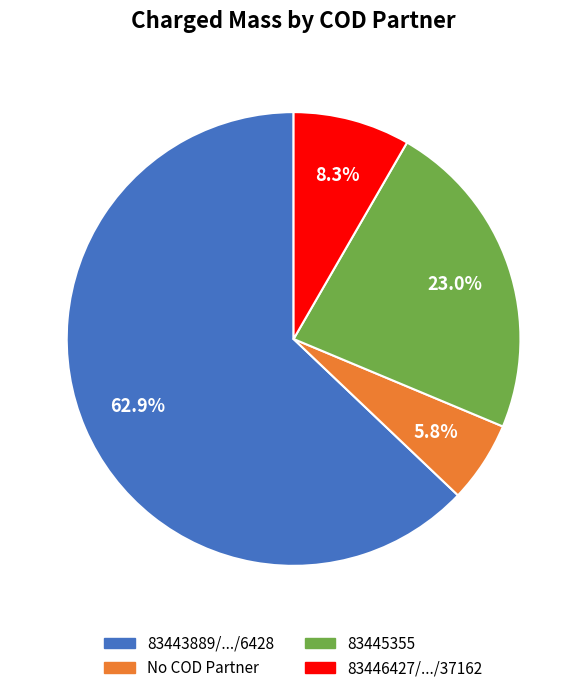

How many slices are in this pie chart?

4